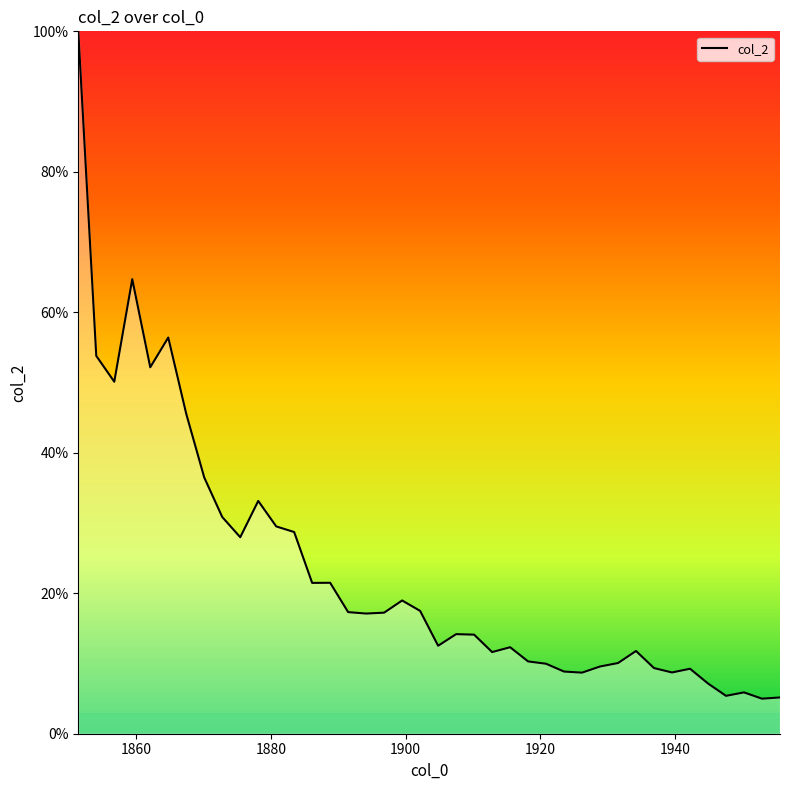

What is the smallest value displayed?

5.0